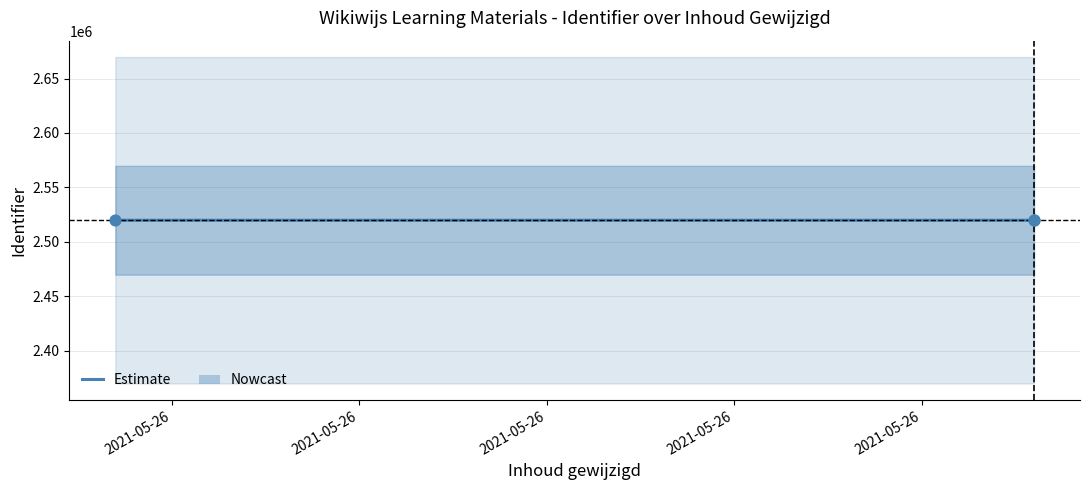

Approximately how many times larger is the value at 2021-05-26 compared to 2021-05-26?

1.0